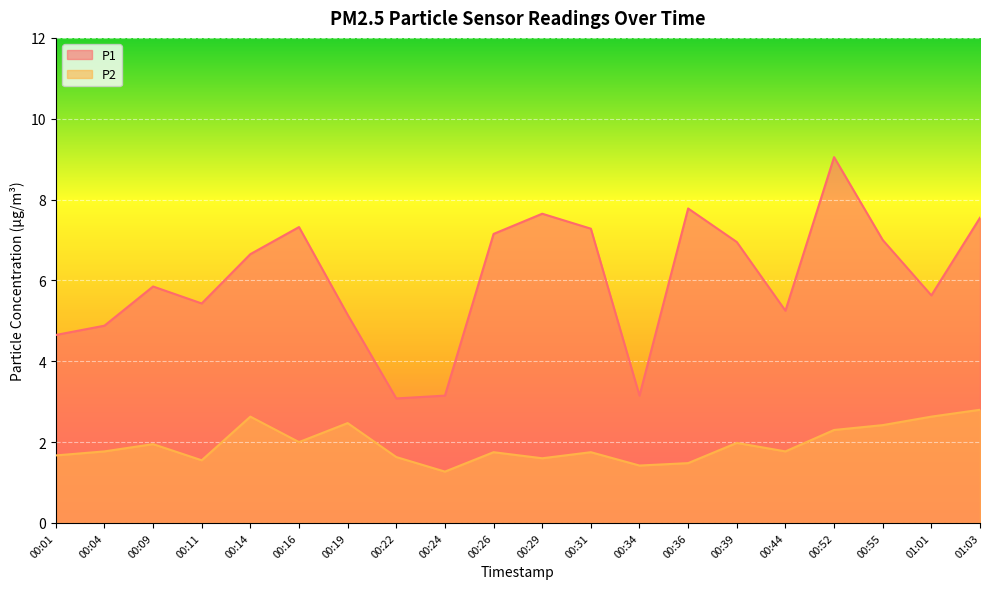

What are all the series names shown in the legend?

P1, P2